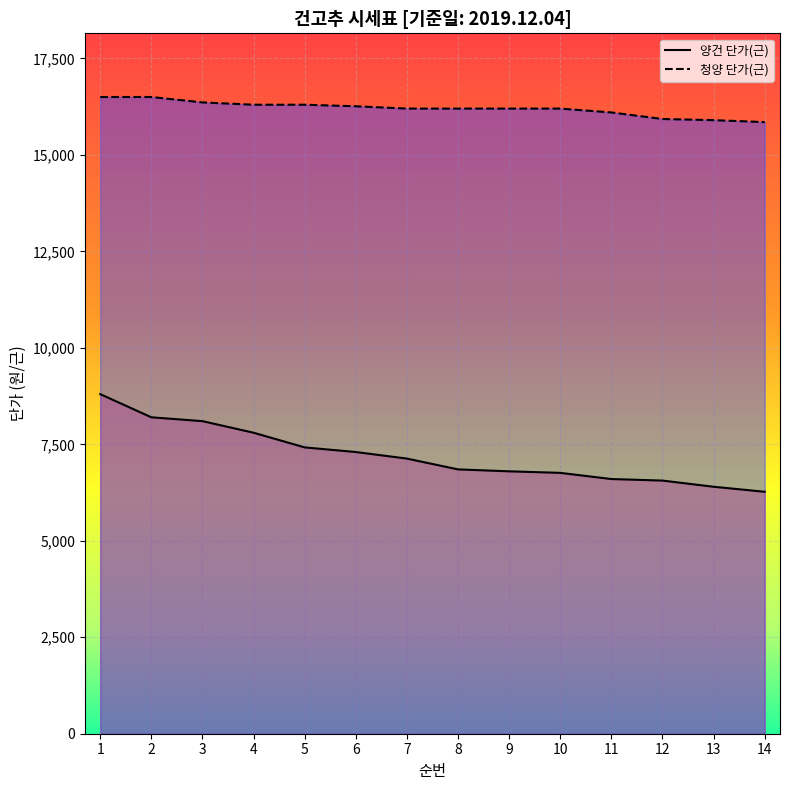

Reading left to right, what are all the values shown in this chart?

양건 단가(근): 8800	8200	8100	7800	7420	7300	7130	6850	6800	6760	6600	6560	6400	6270
청양 단가(근): 16500	16500	16360	16300	16300	16260	16200	16200	16200	16200	16100	15930	15900	15850